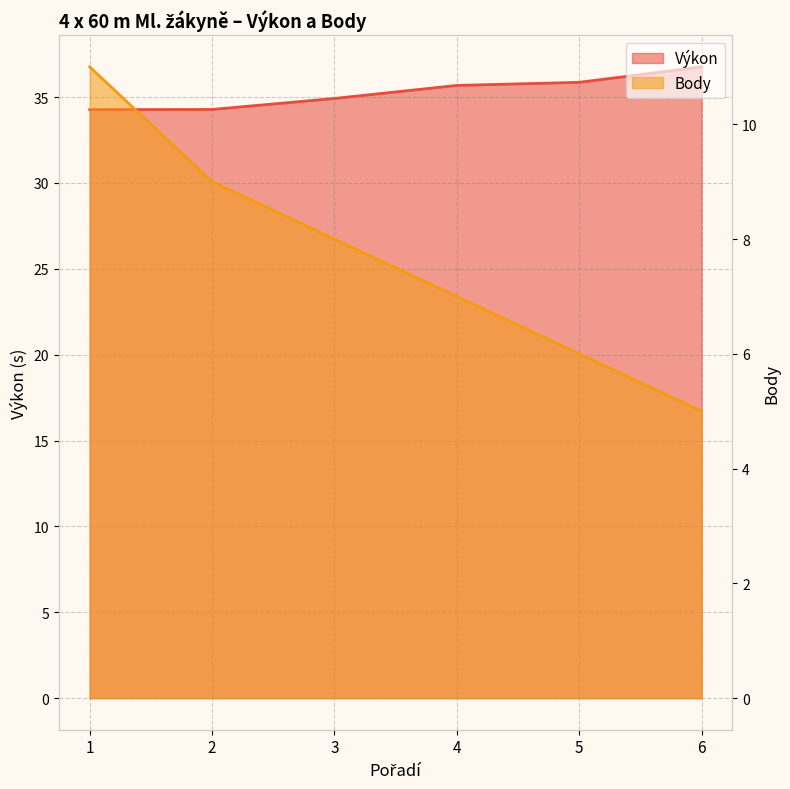

The Výkon series shows 34.9 at 3. True or false?

True